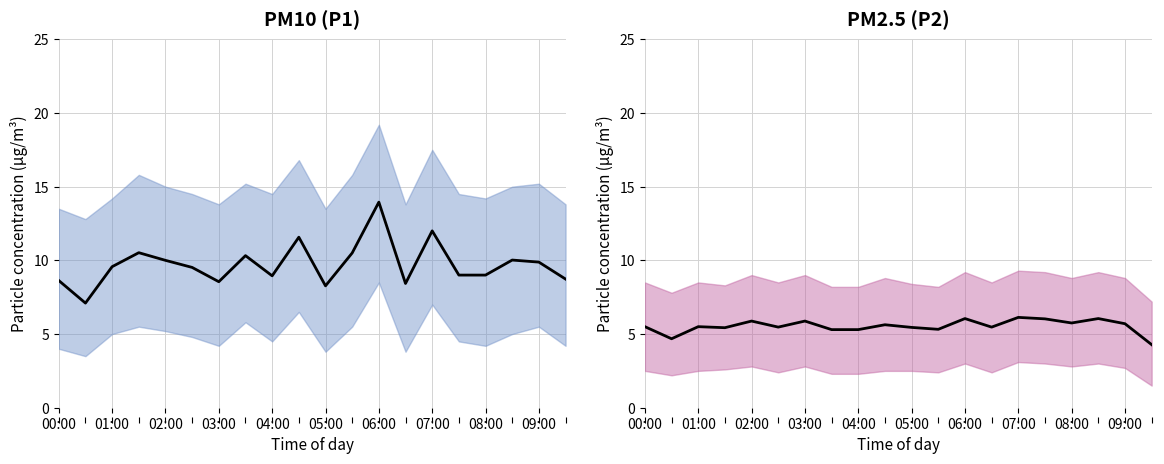

Is this an area chart (filled region under the line)?

No